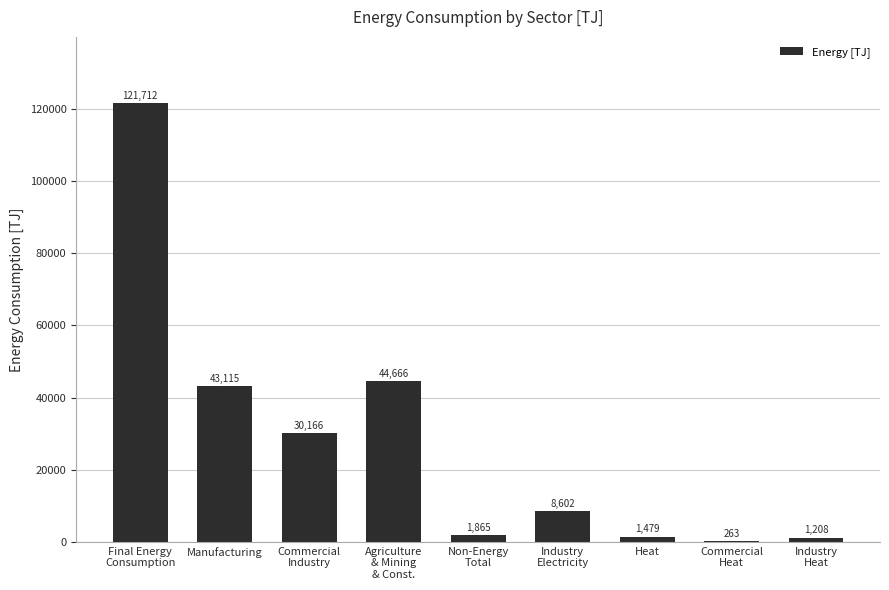

True or false: the data shows 76314.8 at Manufacturing.

False